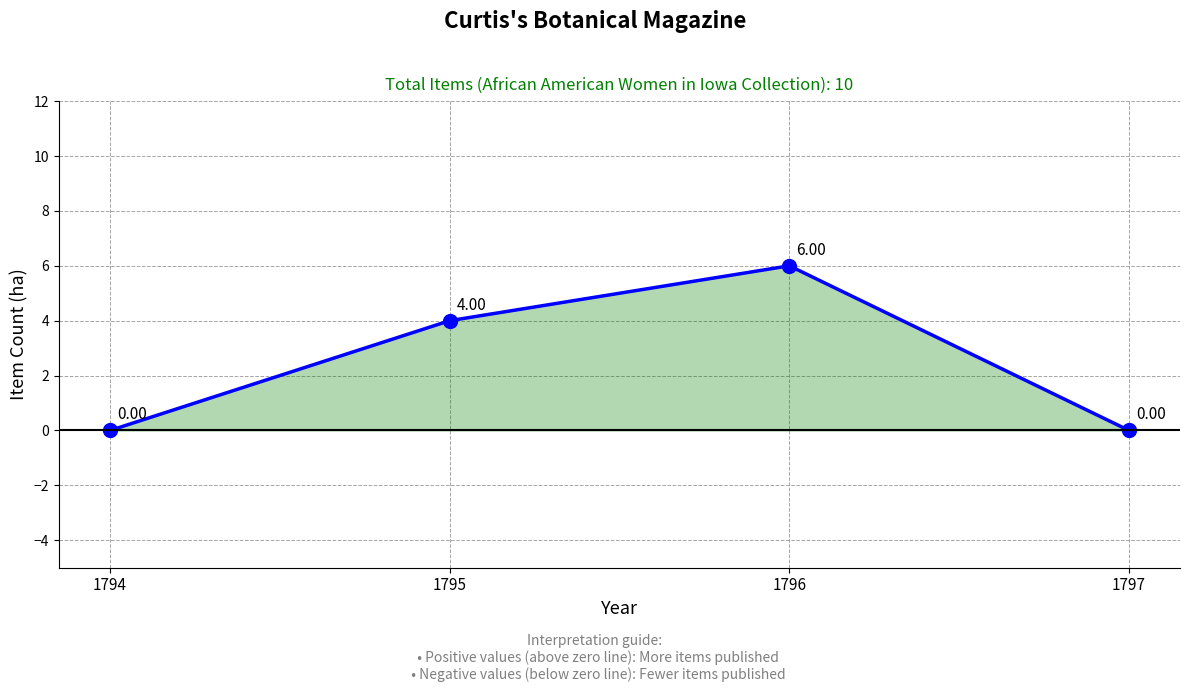

Does the chart have visible grid lines?

Yes